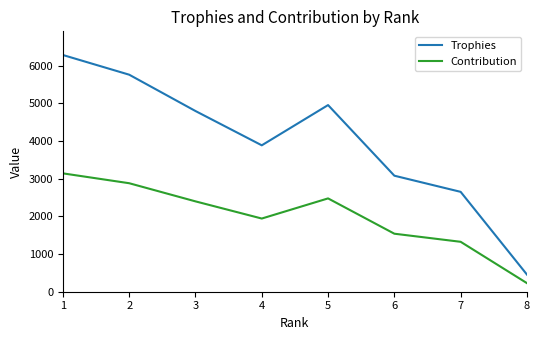

How many values in the Contribution series are below 2400?

4